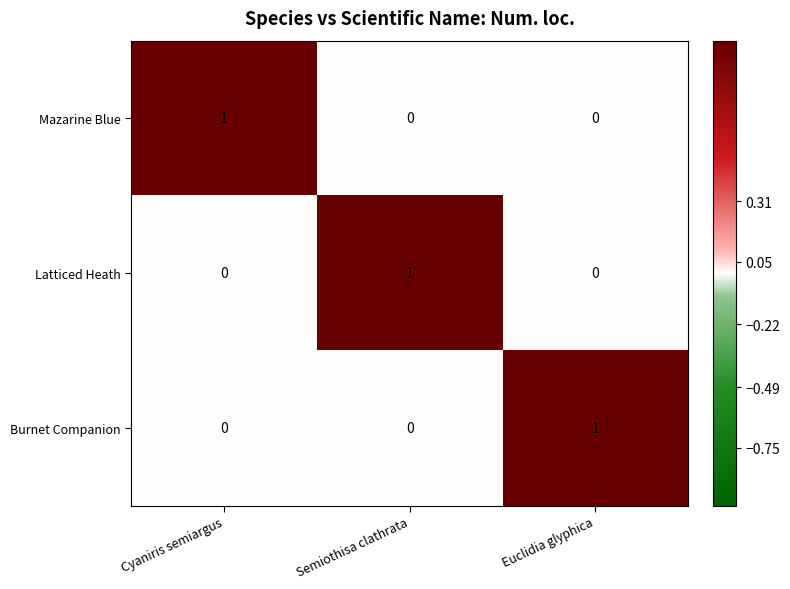

Which category has the highest value in the Mazarine Blue series?

Cyaniris semiargus